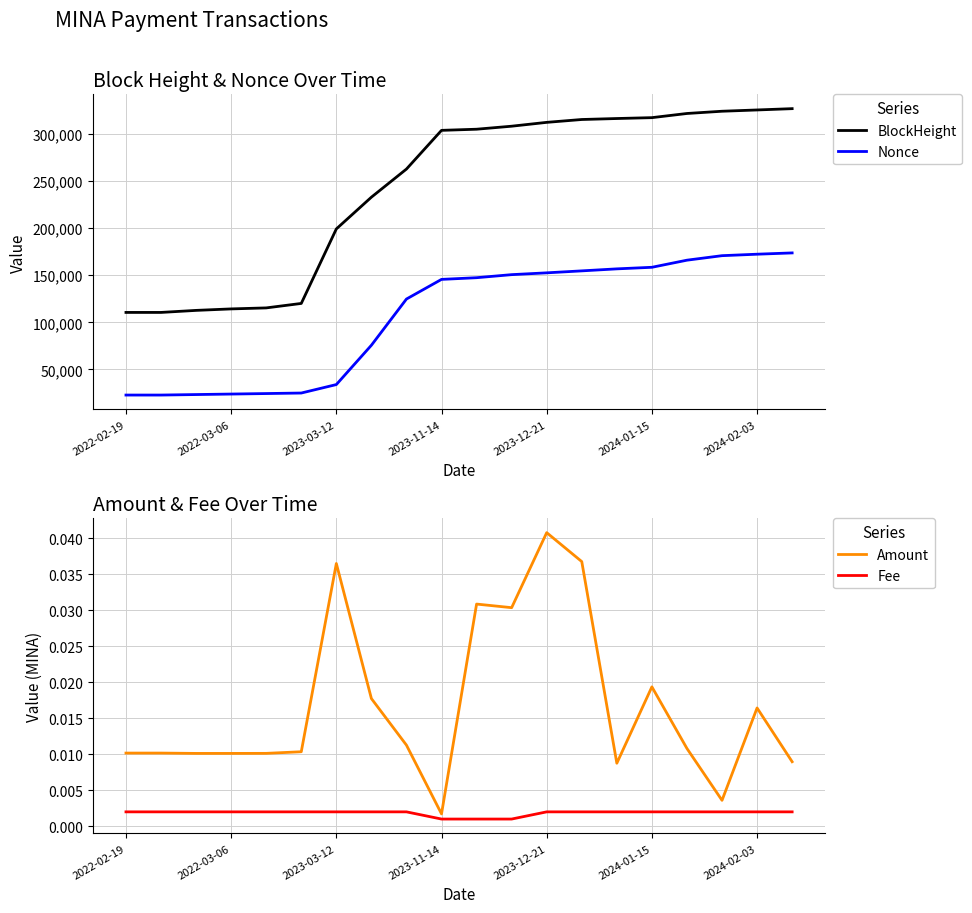

What is the maximum value for Nonce?

173791